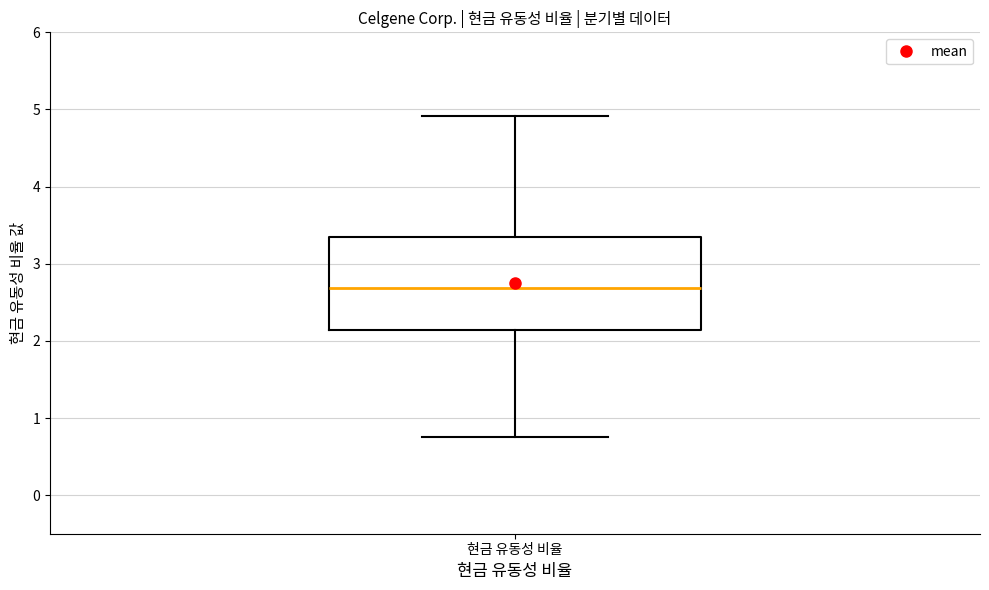

Read this box plot against the y-axis: the position of the median line, the range covered by the box, and the ends of both whiskers. The values are not printed on the chart, so give them approximately, as read against the axis.

median 2.7, box 2.1 to 3.4, whiskers 0.8 to 4.9